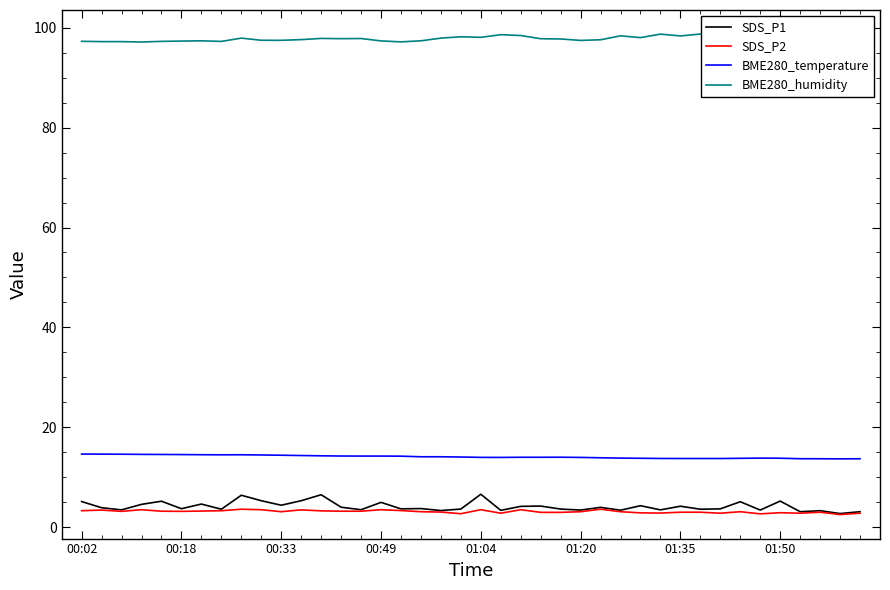

What is the lowest value of the BME280_temperature series?

13.7